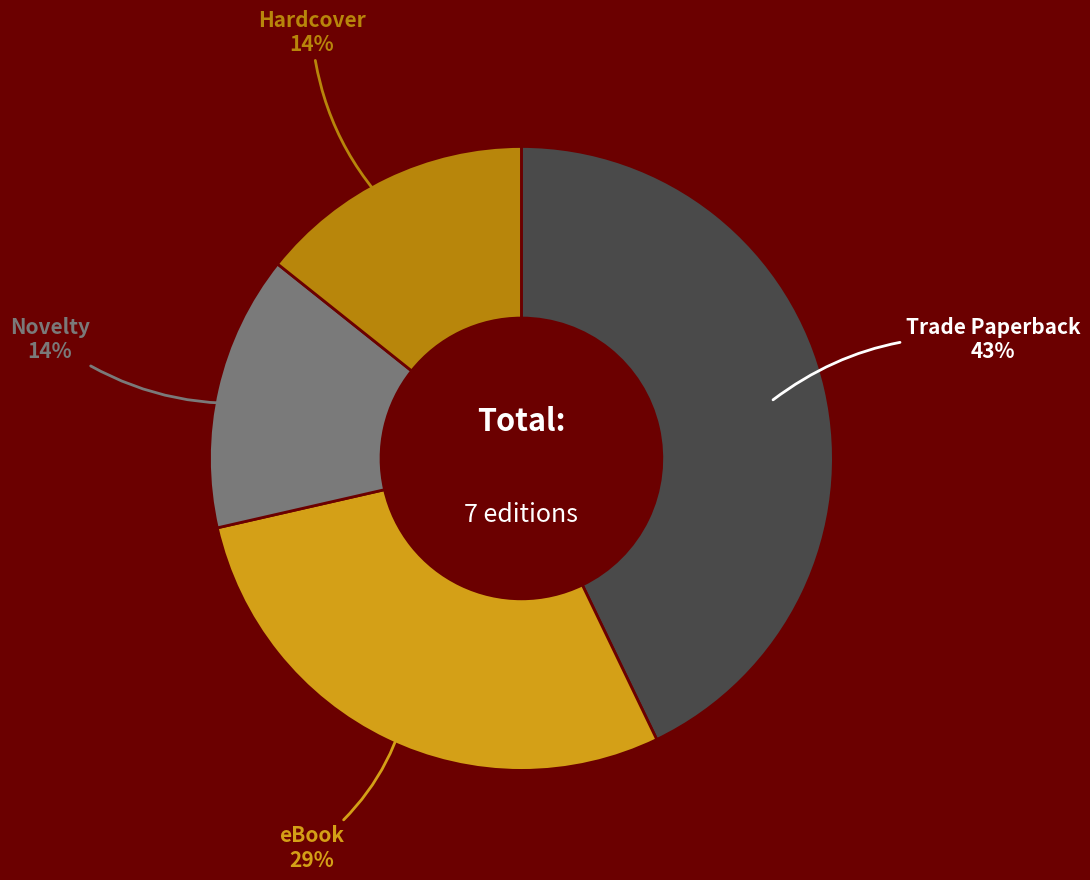

To the nearest percent, what portion does Trade Paperback represent?

43%